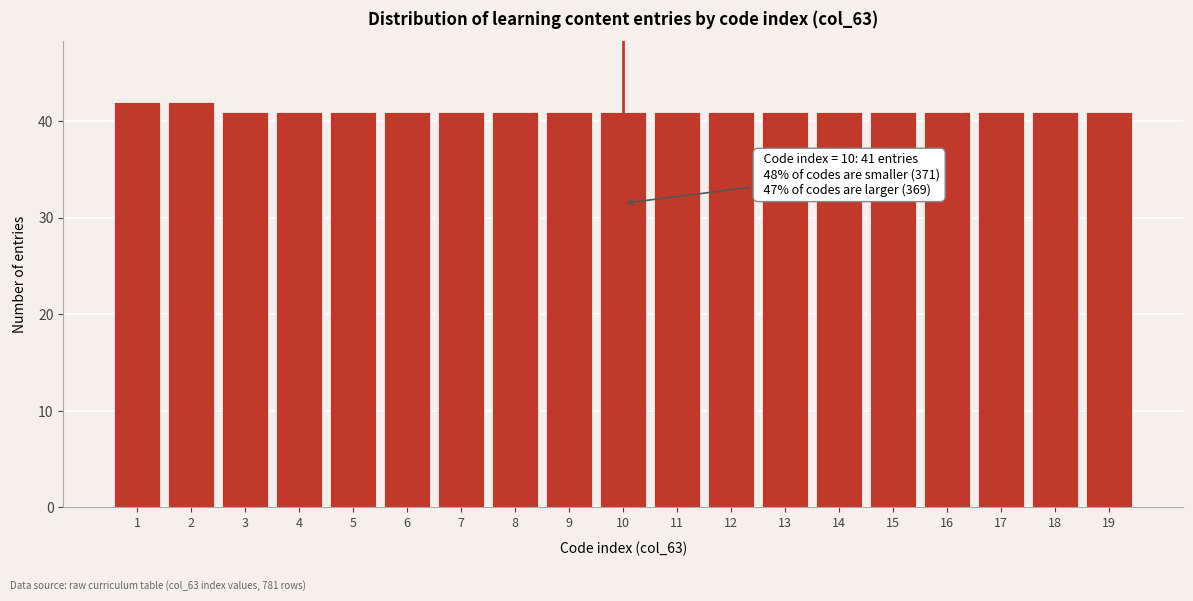

Reading right to left, transcribe all the data shown in this chart.

19=41	18=41	17=41	16=41	15=41	14=41	13=41	12=41	11=41	10=41	9=41	8=41	7=41	6=41	5=41	4=41	3=41	2=42	1=42